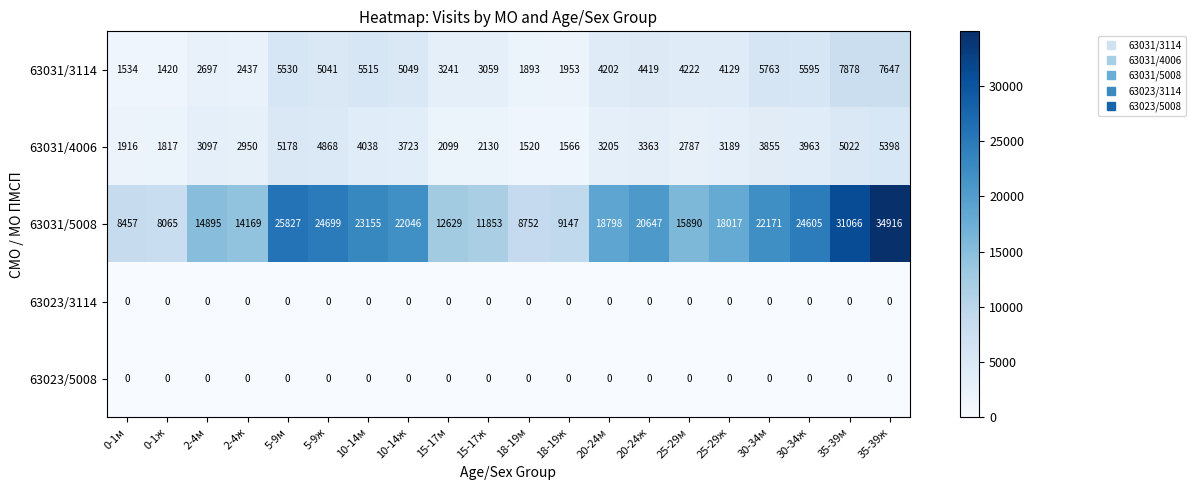

What is the greatest value displayed?

34916